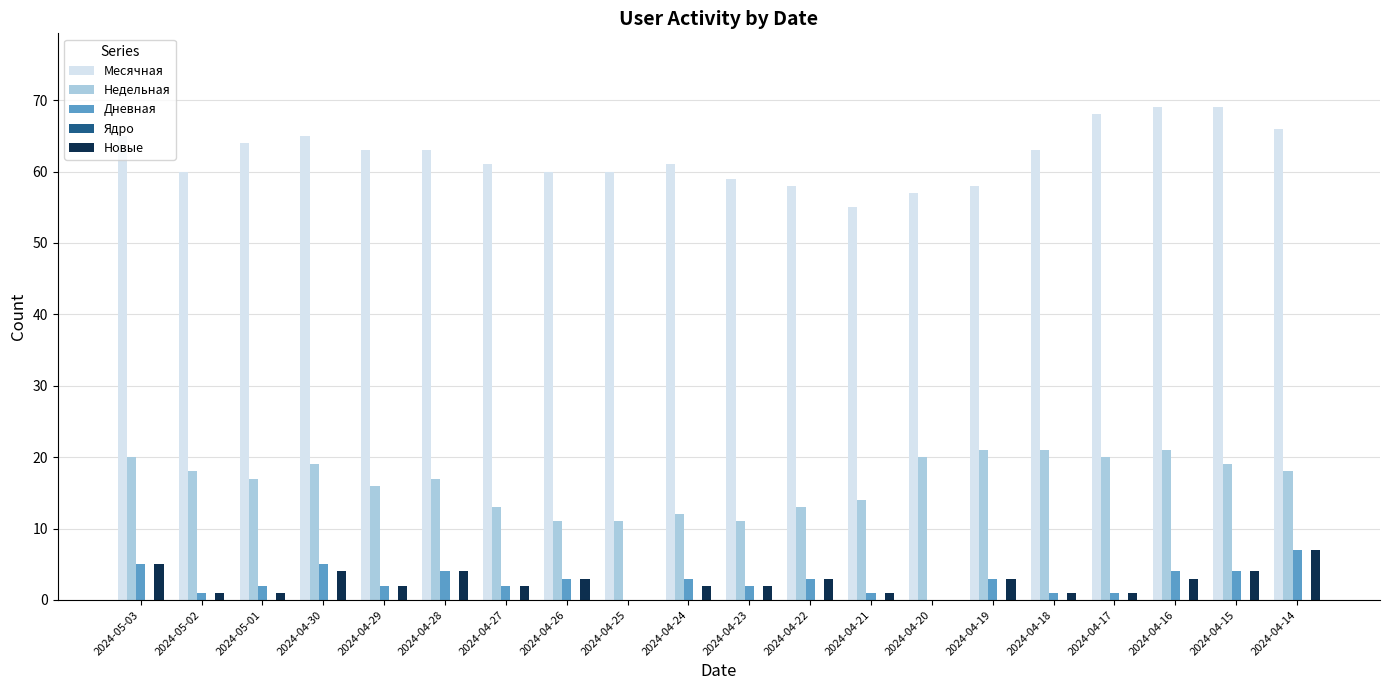

What is the total value across all series at 2024-04-20?

77